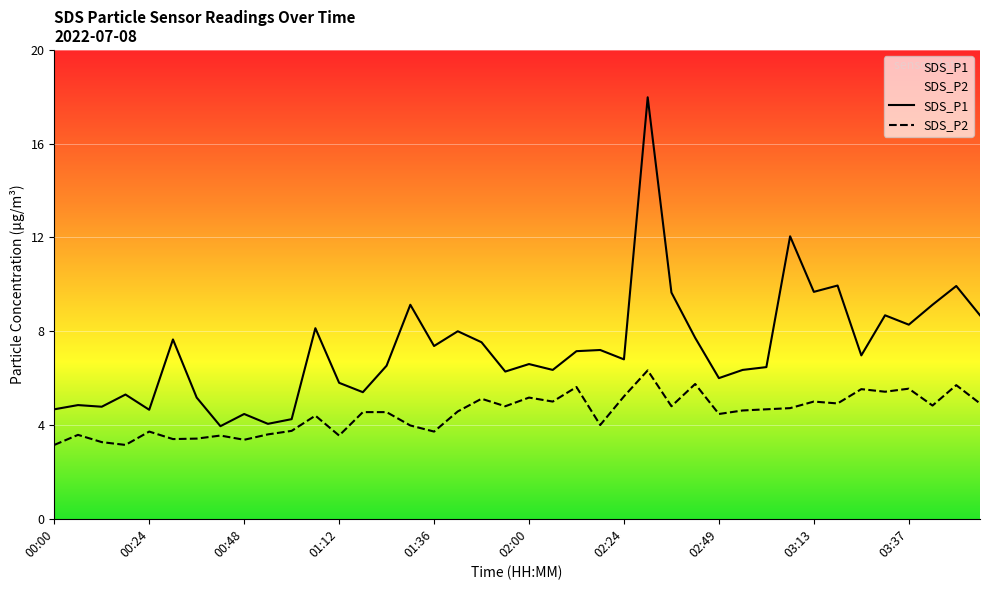

What is the value of the SDS_P1 point at the 29th from the left?

6.0